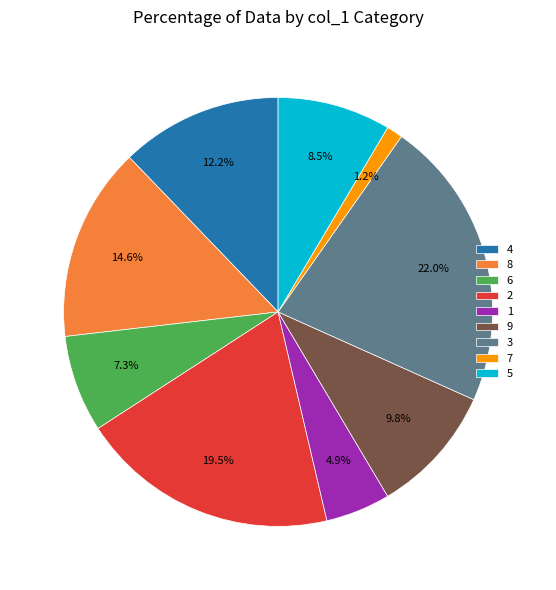

To the nearest percent, what percentage of the pie is 7?

1%